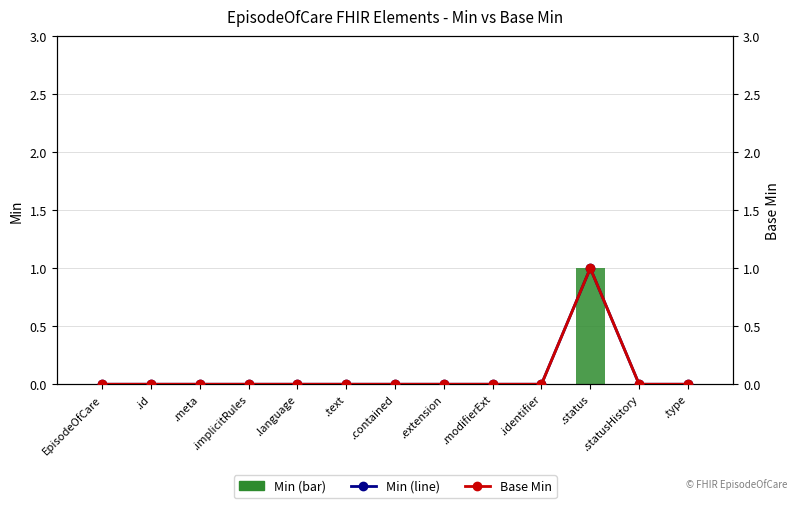

At which category is the sum across all series the highest?

.status